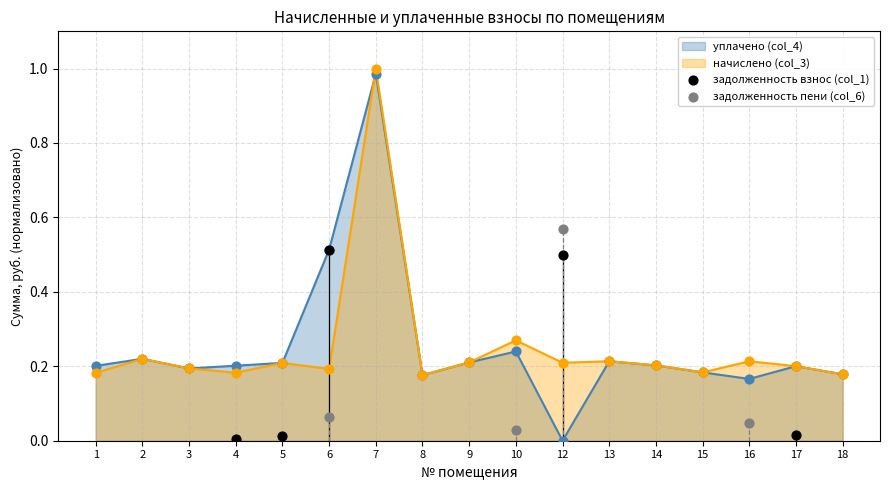

True or false: уплачено (col_4) has a value of 0.0 at 12.

True